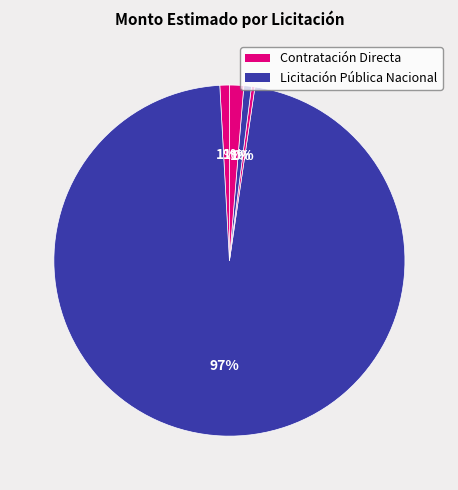

How many segments does this pie chart have?

5